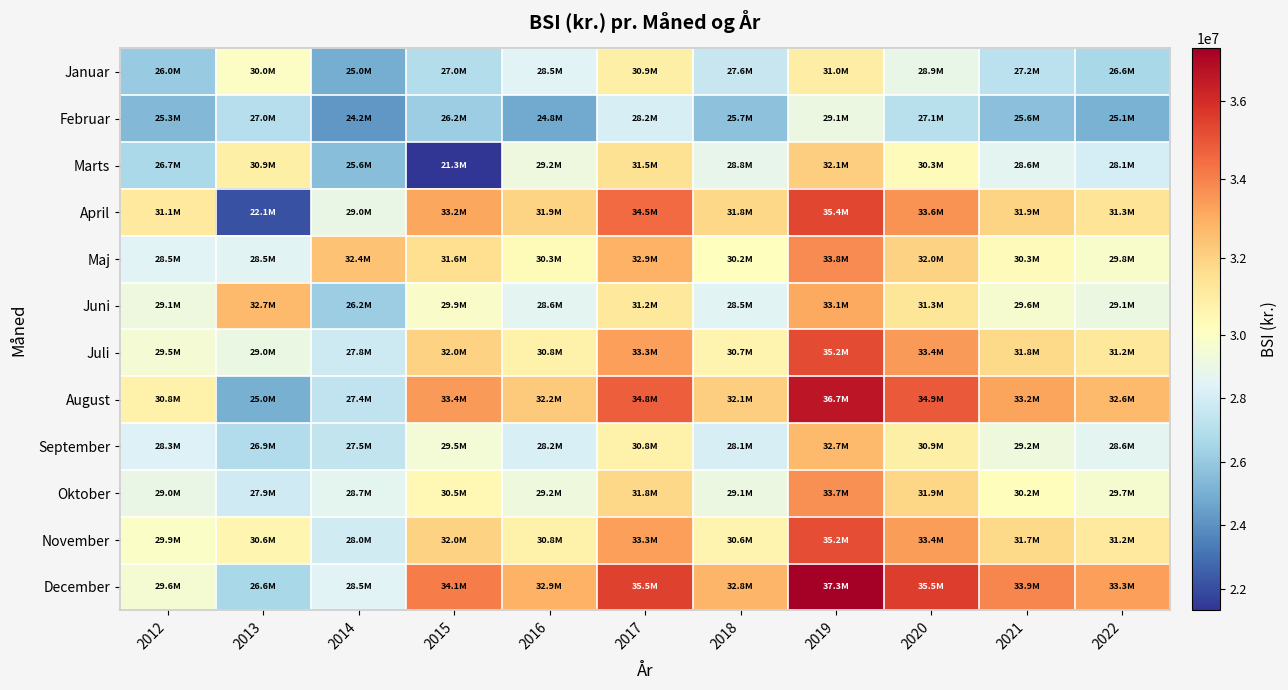

Reading left to right, what are all the values shown in this chart?

Januar: 2012=26040579	2013=30027439	2014=24959616	2015=26965253	2016=28469068	2017=30865555	2018=27558650	2019=30987110	2020=28904540	2021=27209050	2022=26582430
Februar: 2012=25345148	2013=27044025	2014=24211187	2015=26201400	2016=24794280	2017=28153900	2018=25697430	2019=29073260	2020=27118340	2021=25634820	2022=25071640
Marts: 2012=26708290	2013=30885391	2014=25570464	2015=21323920	2016=29156730	2017=31472110	2018=28843650	2019=32108420	2020=30323540	2021=28648220	2022=28085440
April: 2012=31132124	2013=22109876	2014=28961374	2015=33159459	2016=31924830	2017=34490210	2018=31805450	2019=35370720	2020=33585940	2021=31910620	2022=31347840
Maj: 2012=28483742	2013=28521679	2014=32421295	2015=31578960	2016=30343930	2017=32909310	2018=30224450	2019=33789720	2020=32004940	2021=30329620	2022=29766840
Juni: 2012=29134015	2013=32674349	2014=26204676	2015=29876830	2016=28641830	2017=31207210	2018=28522450	2019=33087720	2020=31302940	2021=29627620	2022=29064840
Juli: 2012=29532415	2013=29021936	2014=27769395	2015=32012960	2016=30777960	2017=33343340	2018=30658450	2019=35223720	2020=33438940	2021=31763620	2022=31200840
August: 2012=30840200	2013=25012941	2014=27392971	2015=33449360	2016=32214360	2017=34779740	2018=32094850	2019=36659720	2020=34874940	2021=33199620	2022=32636840
September: 2012=28317164	2013=26914507	2014=27458307	2015=29457830	2016=28222830	2017=30788210	2018=28103450	2019=32668720	2020=30883940	2021=29208620	2022=28645840
Oktober: 2012=28977016	2013=27885505	2014=28693995	2015=30476260	2016=29241260	2017=31806640	2018=29121850	2019=33686720	2020=31901940	2021=30226620	2022=29663840
November: 2012=29906746	2013=30605498	2014=27950143	2015=31987560	2016=30752560	2017=33317940	2018=30632850	2019=35197720	2020=33412940	2021=31737620	2022=31174840
December: 2012=29602529	2013=26631425	2014=28463213	2015=34123860	2016=32888860	2017=35454240	2018=32769850	2019=37334720	2020=35549940	2021=33874620	2022=33311840